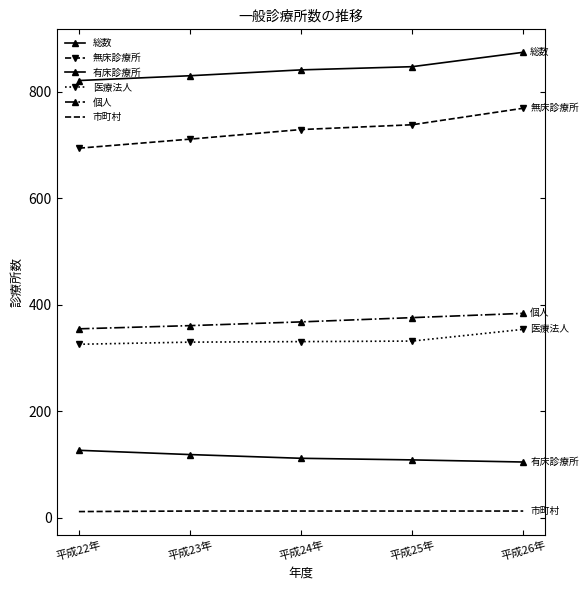

True or false: 市町村 and 個人 cross at least once.

False